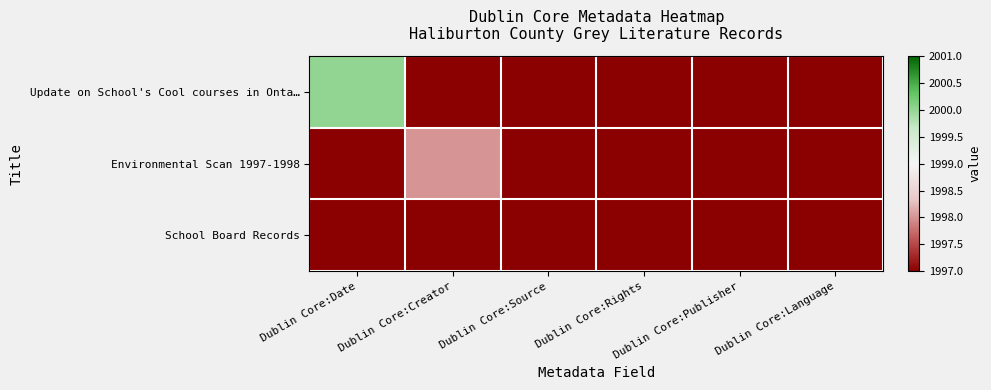

Reading right to left, transcribe all the data shown in this chart.

Update on School's Cool courses in Onta…: Dublin Core:Language=0	Dublin Core:Publisher=0	Dublin Core:Rights=0	Dublin Core:Source=0	Dublin Core:Creator=0	Dublin Core:Date=2000
Environmental Scan 1997-1998: Dublin Core:Language=0	Dublin Core:Publisher=0	Dublin Core:Rights=0	Dublin Core:Source=0	Dublin Core:Creator=1998	Dublin Core:Date=0
School Board Records: Dublin Core:Language=0	Dublin Core:Publisher=0	Dublin Core:Rights=0	Dublin Core:Source=0	Dublin Core:Creator=0	Dublin Core:Date=0